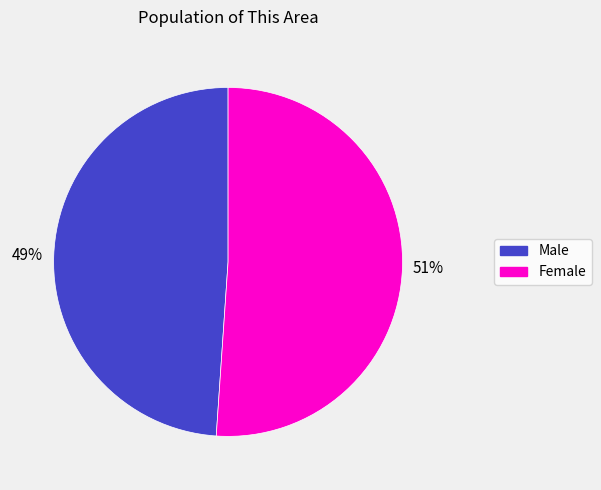

Rank the categories by value from highest to lowest.

Female, Male